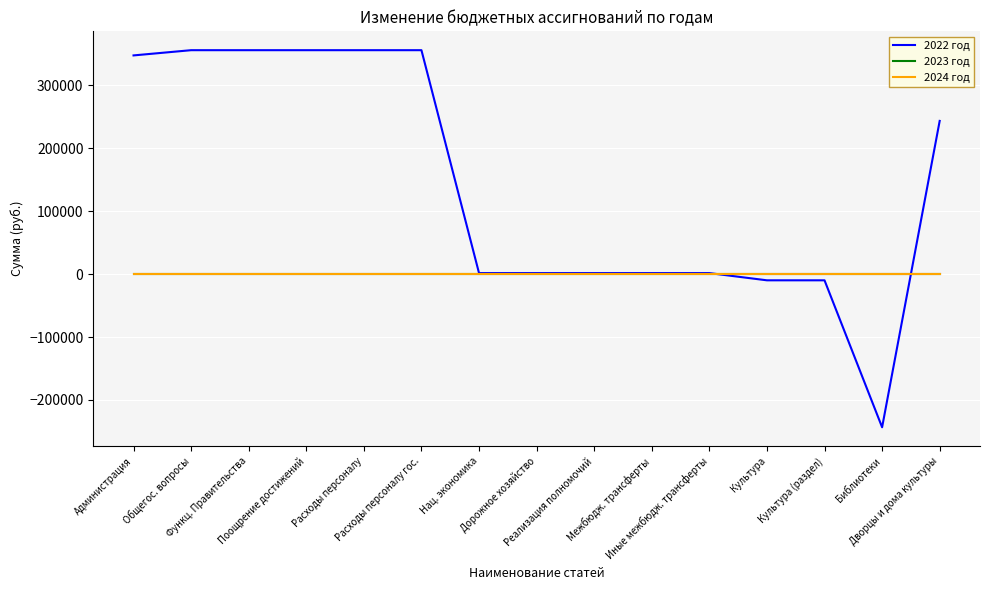

Does the chart have visible grid lines?

Yes